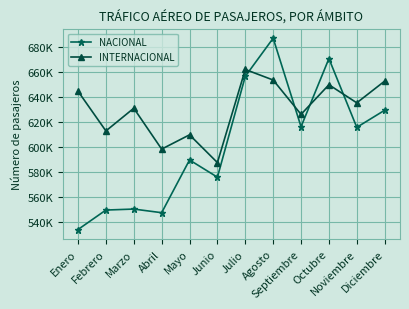

Where is NACIONAL nearest to the value 610412?

Noviembre